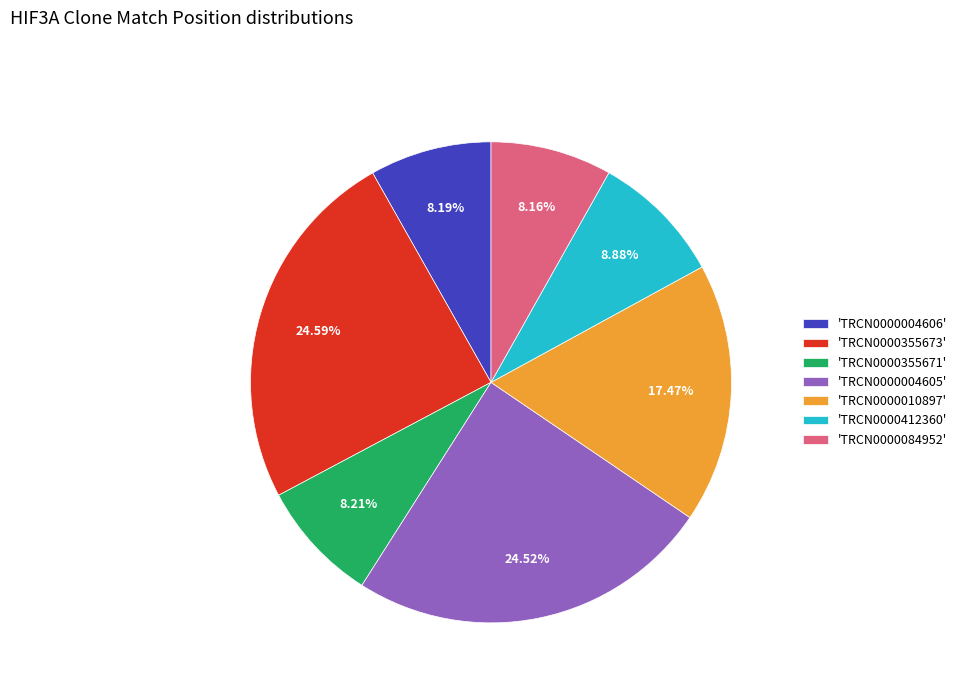

Is there a majority slice in this chart?

No